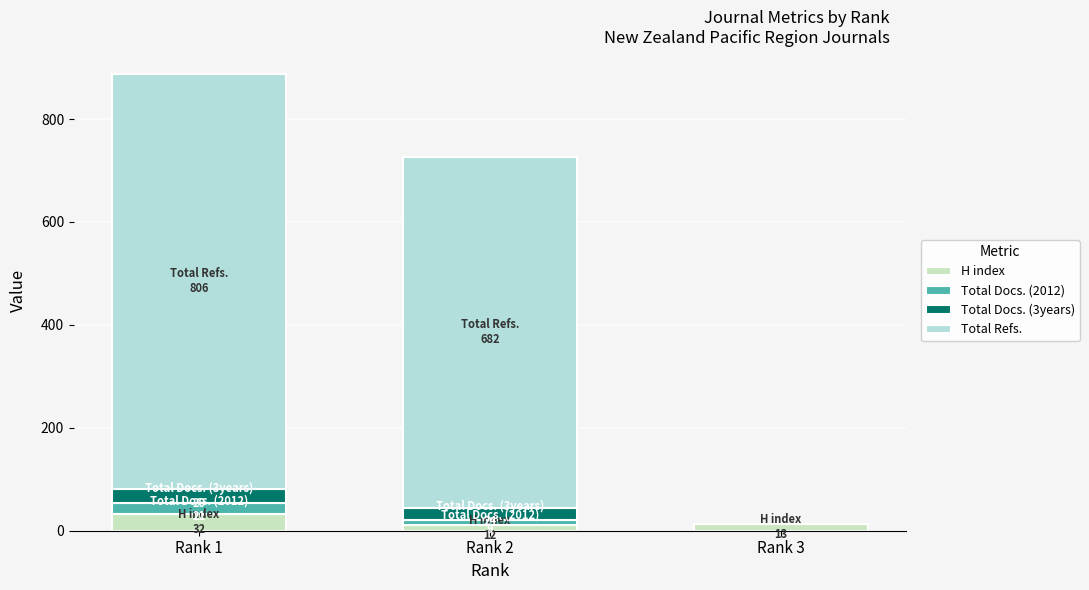

What are all the series names shown in the legend?

H index, Total Docs. (2012), Total Docs. (3years), Total Refs.